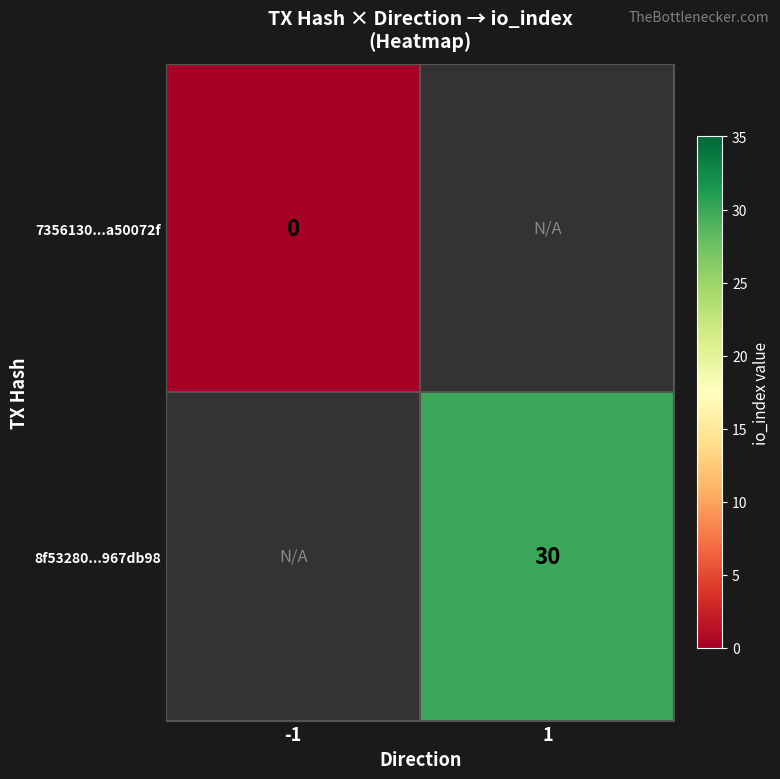

Is it true that 8f53280...967db98 equals 49 at 1?

False